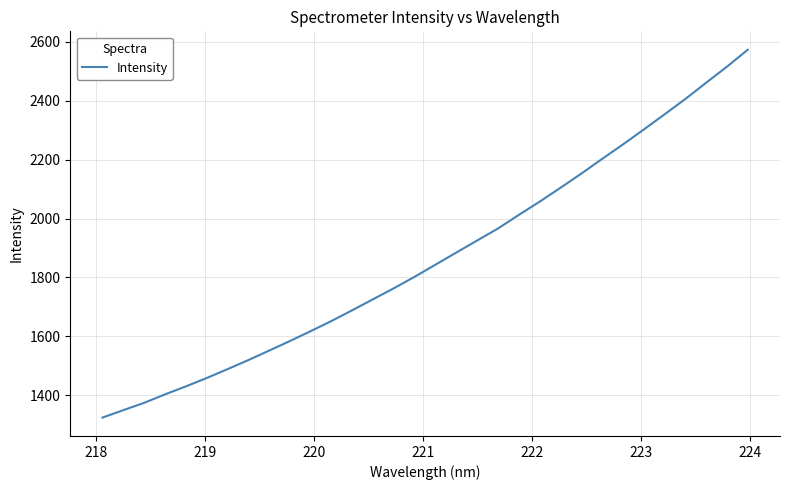

What is the smallest value displayed?

1323.4